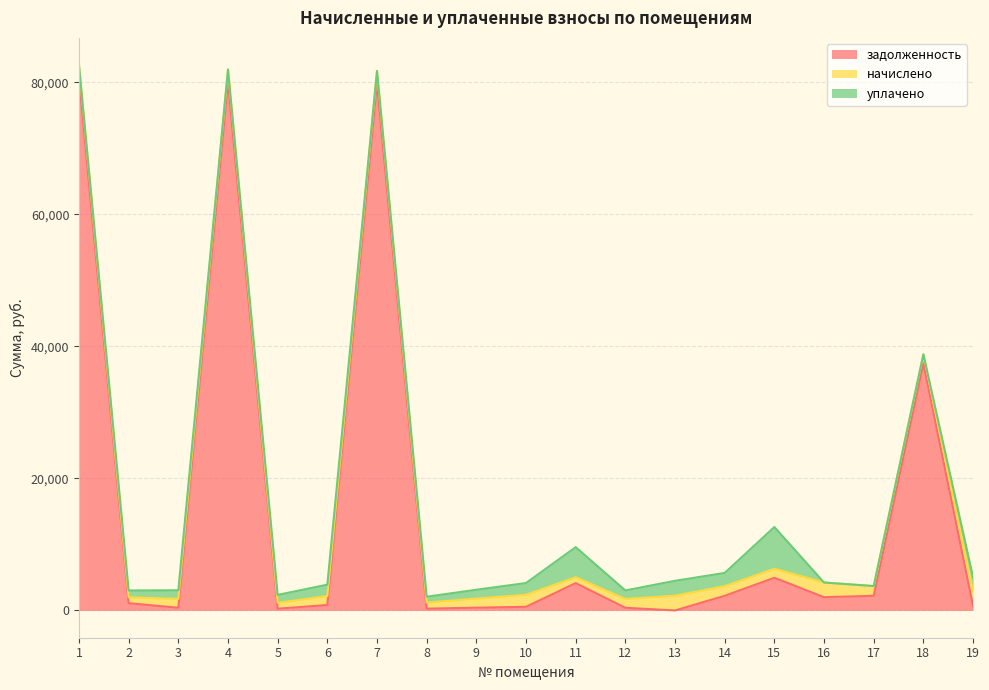

How many lines are shown in the chart?

3